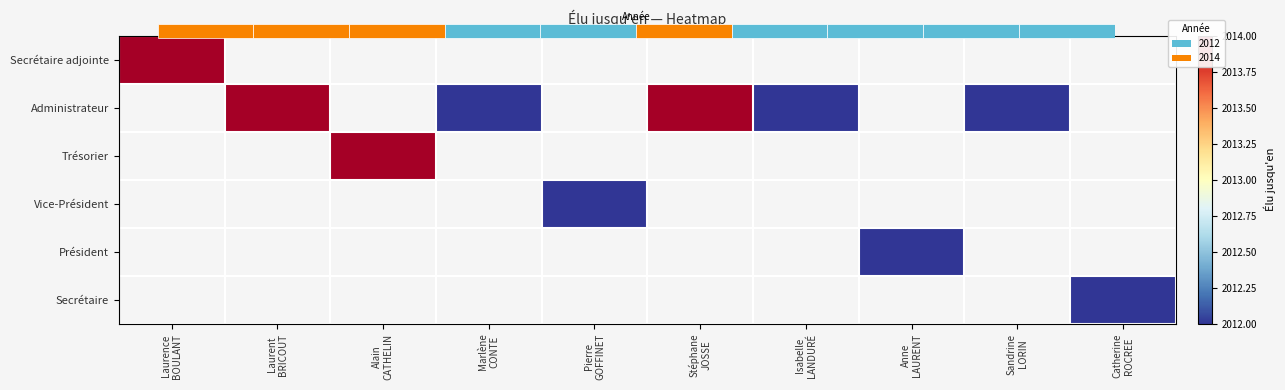

Which category has the highest value across all series?

Laurence
BOULANT